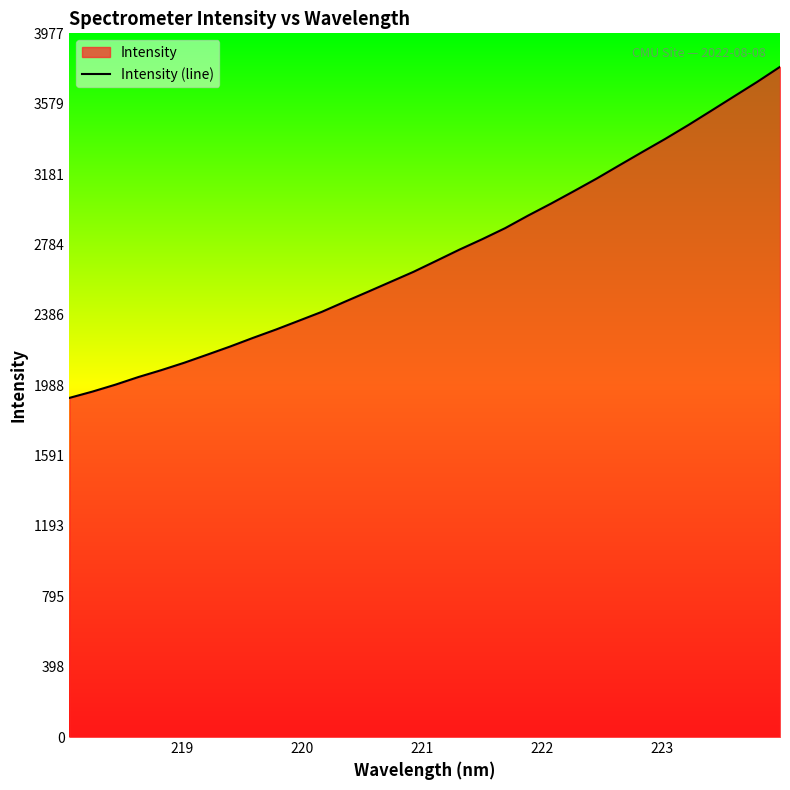

What is the minimum value shown in the chart?

1916.7